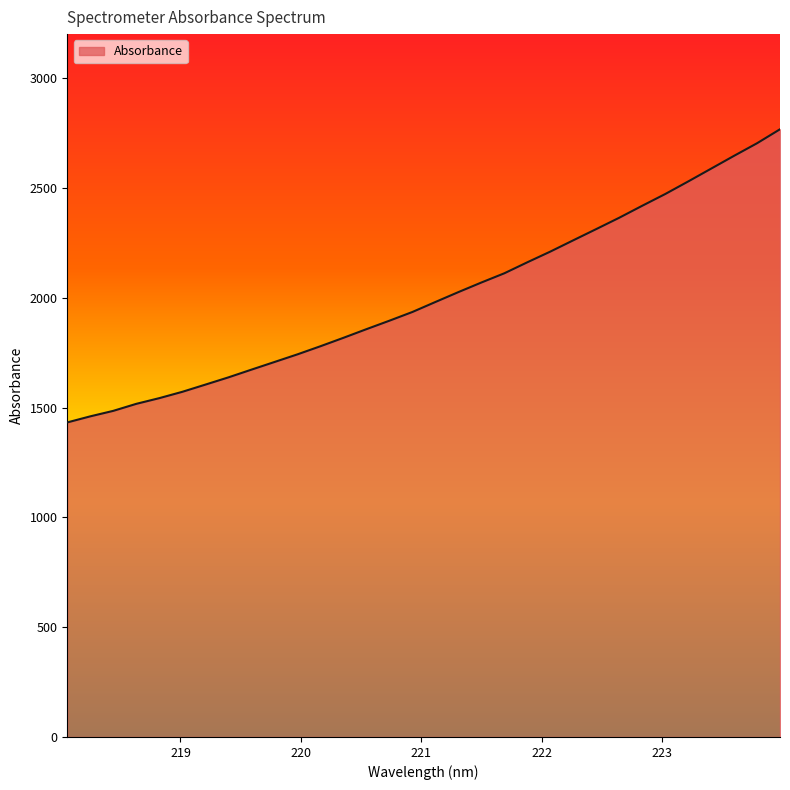

What is the maximum value shown in the chart?

2766.8